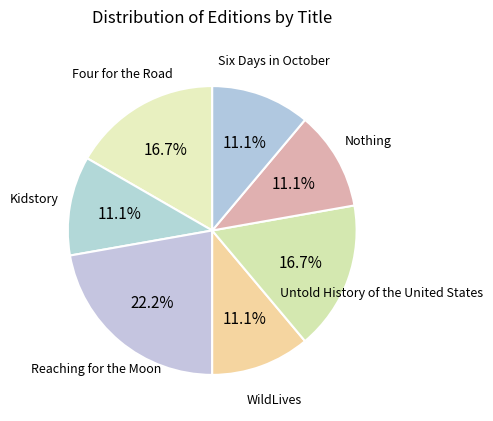

Is it true that Four for the Road is 17% of the pie?

True